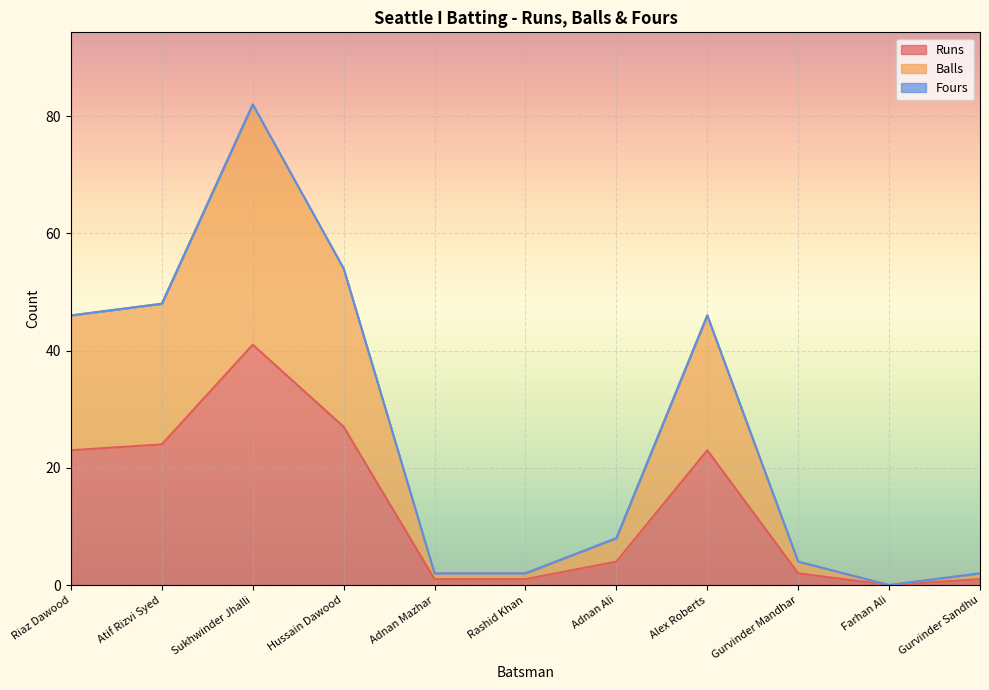

Between Sukhwinder Jhalli and Adnan Mazhar, which is larger?

Sukhwinder Jhalli